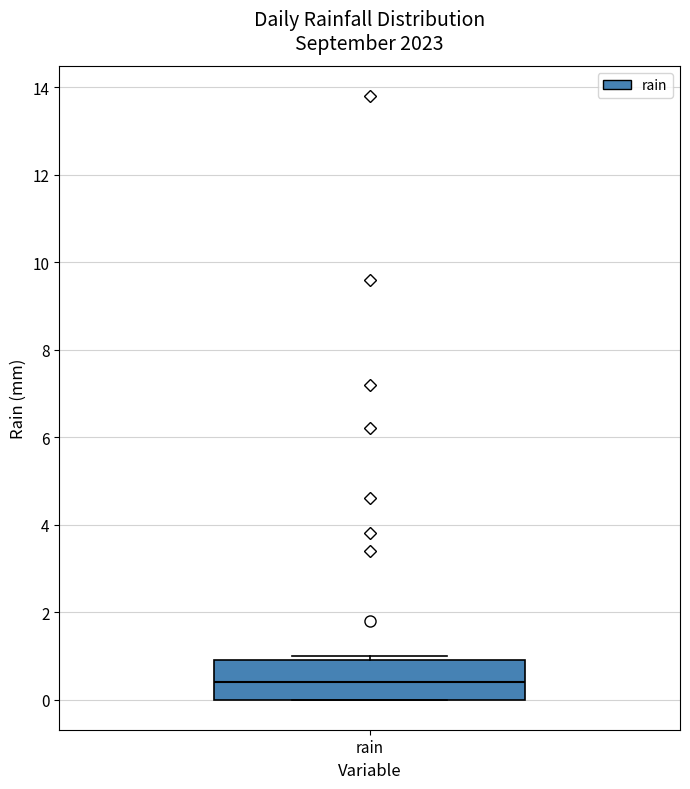

Transcribe this box plot: give where the median line is, the range the box spans, and where the two whiskers end, as read against the y-axis. The values are not printed on the chart, so give them approximately, as read against the axis.

median 0.4, box 0.0 to 1.0, whiskers 0.0 to 1.0 (just above the box's upper edge)